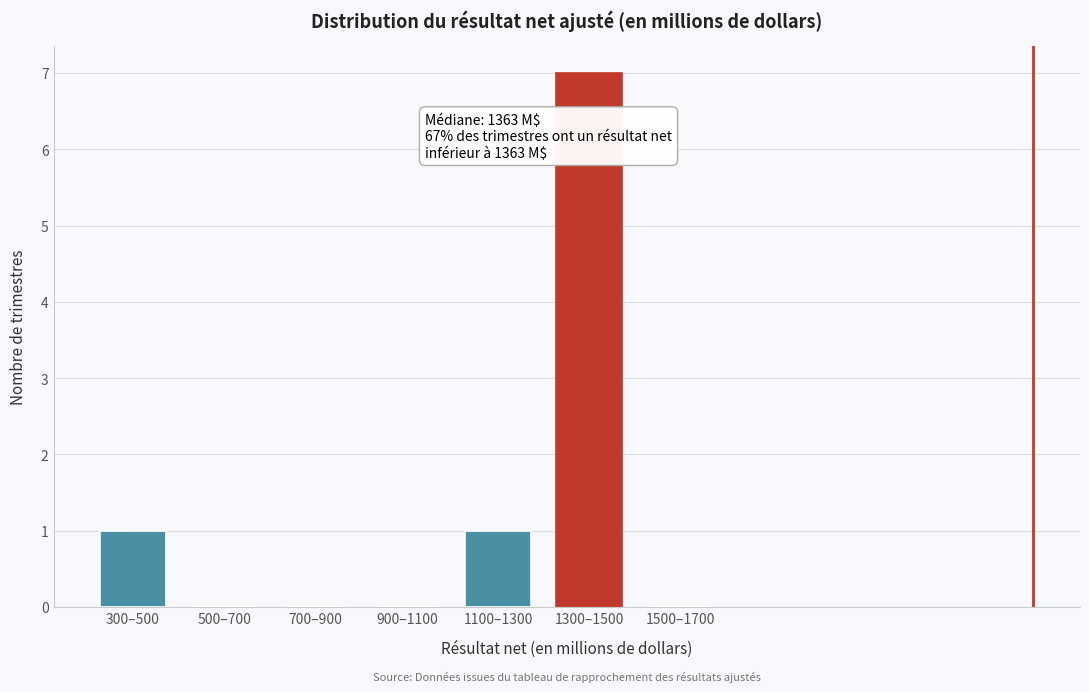

Reading left to right, extract all data points from this chart.

300–500=1	500–700=0	700–900=0	900–1100=0	1100–1300=1	1300–1500=7	1500–1700=0